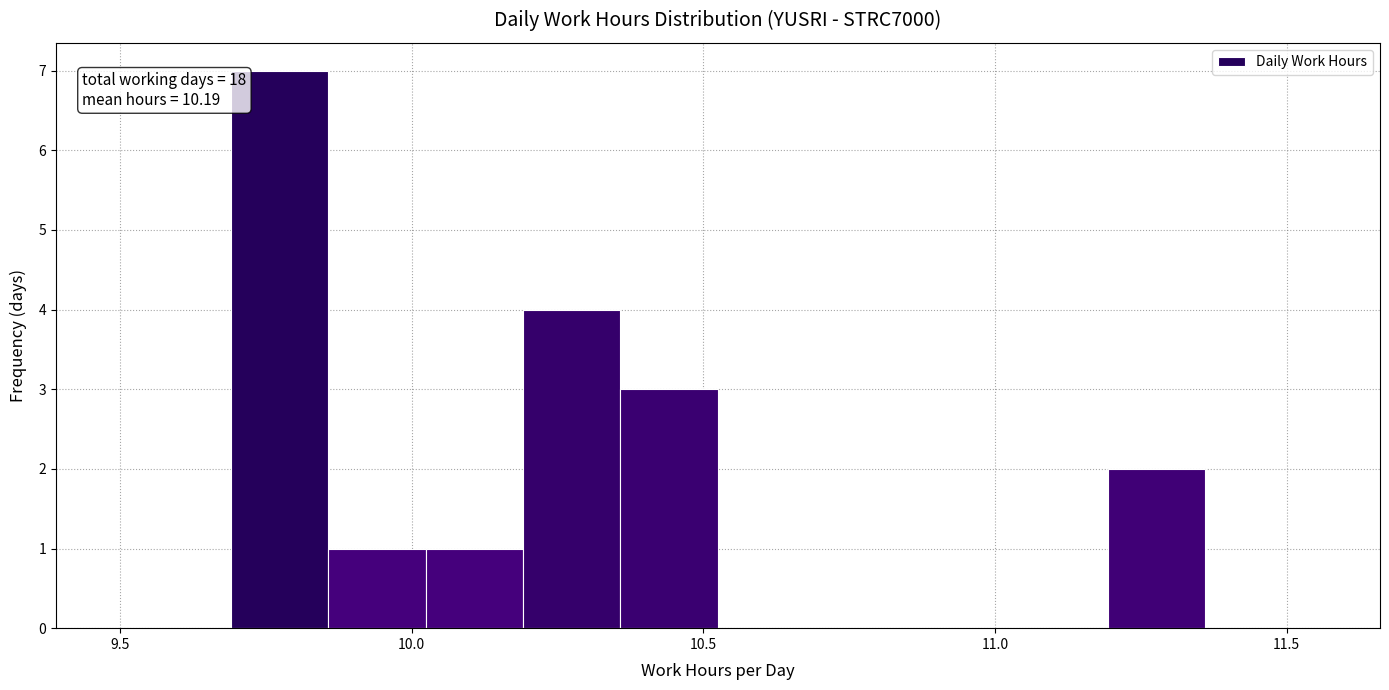

Read against the x-axis, roughly where is the centre of the tallest bar?

9.75